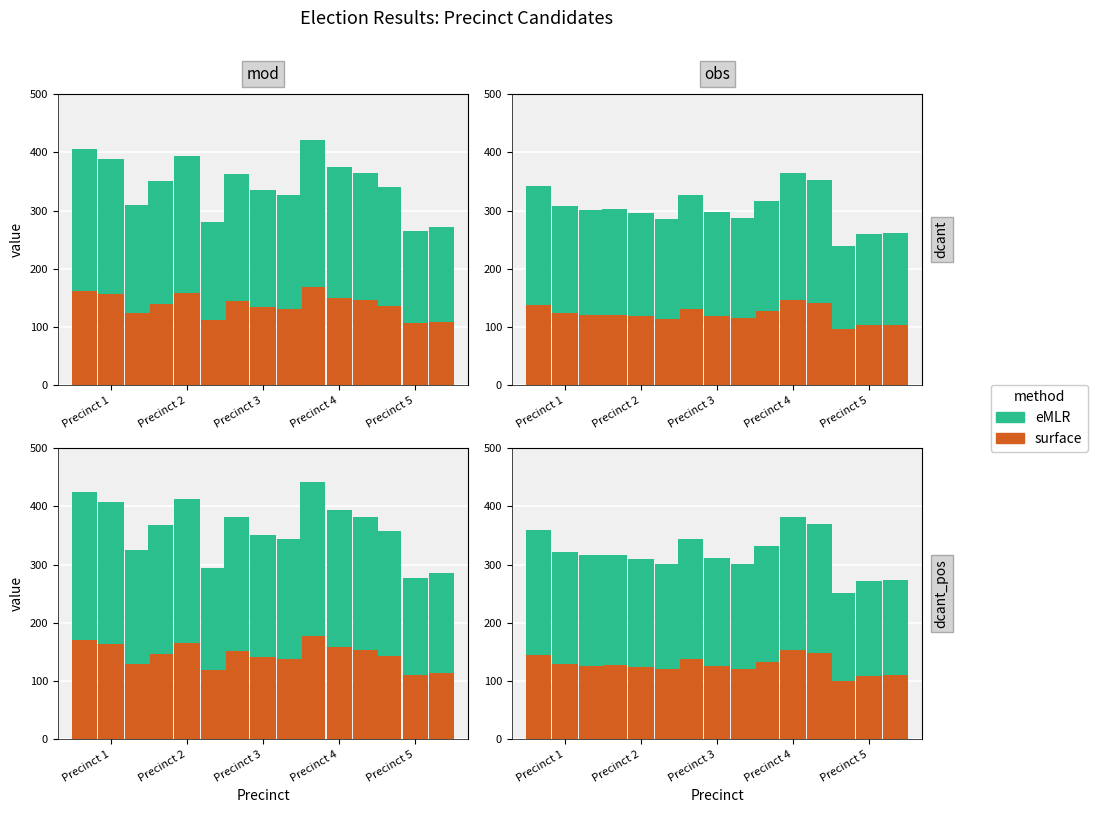

List the series in order of their peak value, highest first.

eMLR, surface